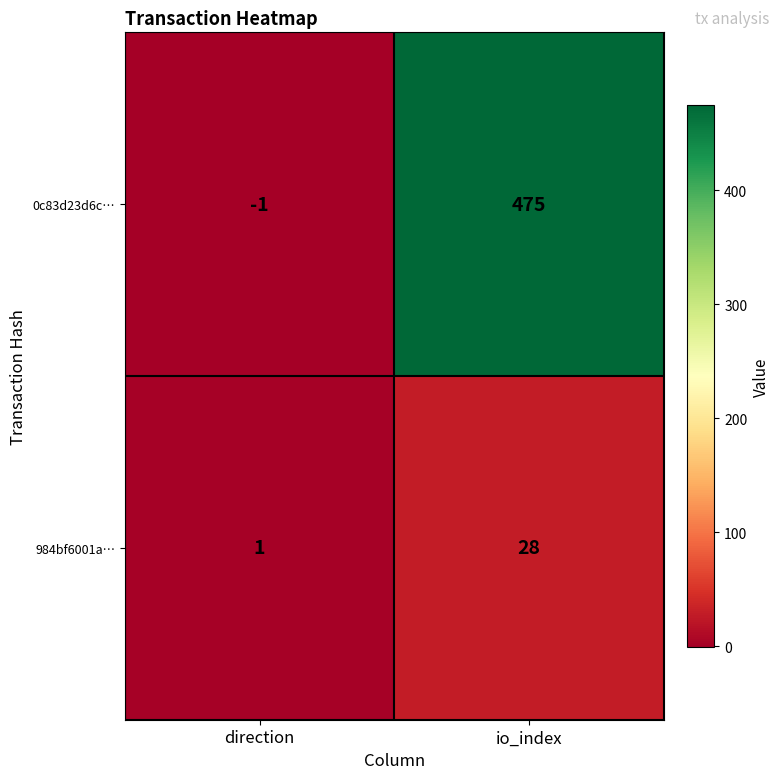

The value of 0c83d23d6c… at direction is -1. True or false?

True